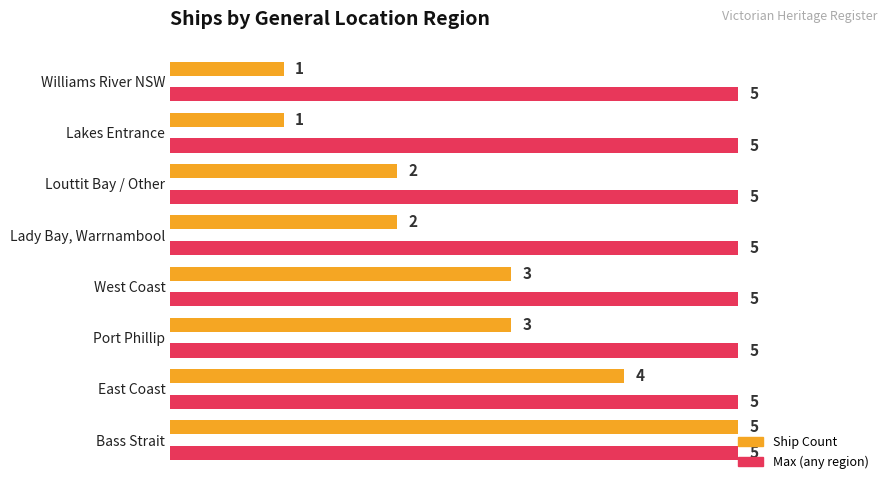

What is the total value across all series at Lakes Entrance?

6